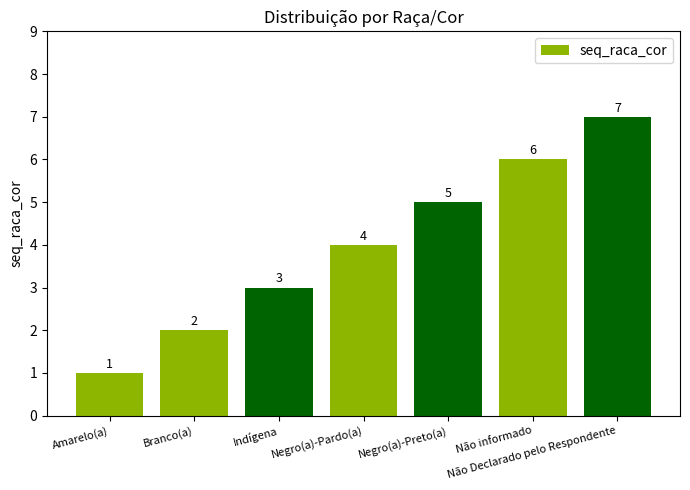

How many data points are less than 4?

3